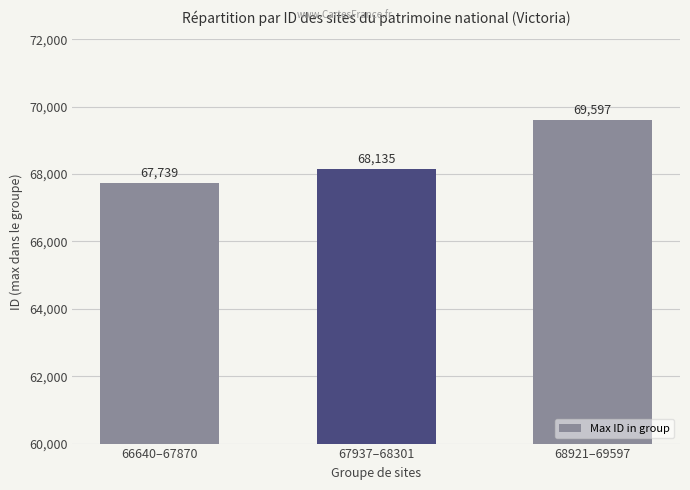

List the labels in order of value, largest first.

68921–69597, 67937–68301, 66640–67870